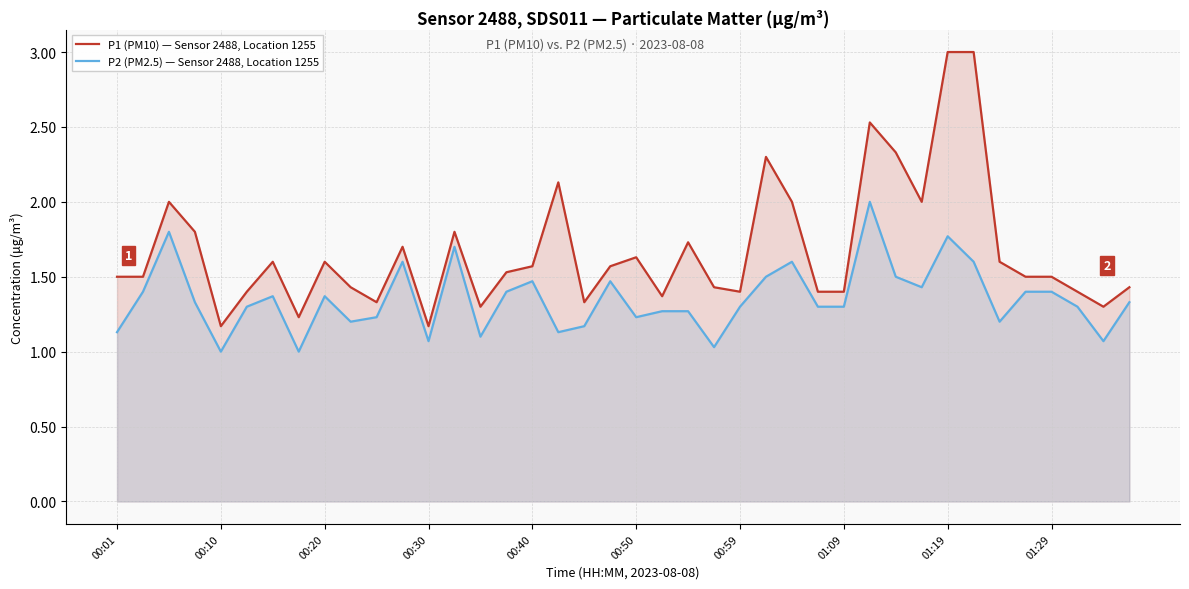

Which series has the largest range (max minus min)?

P1 (PM10) — Sensor 2488, Location 1255